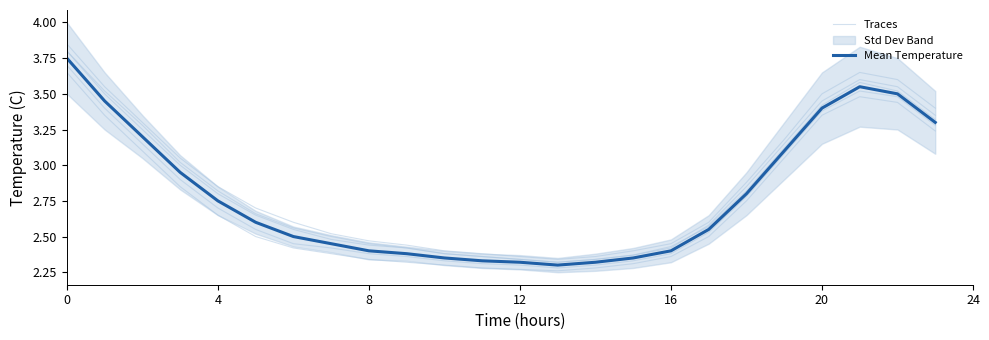

What is the greatest value displayed?

3.8